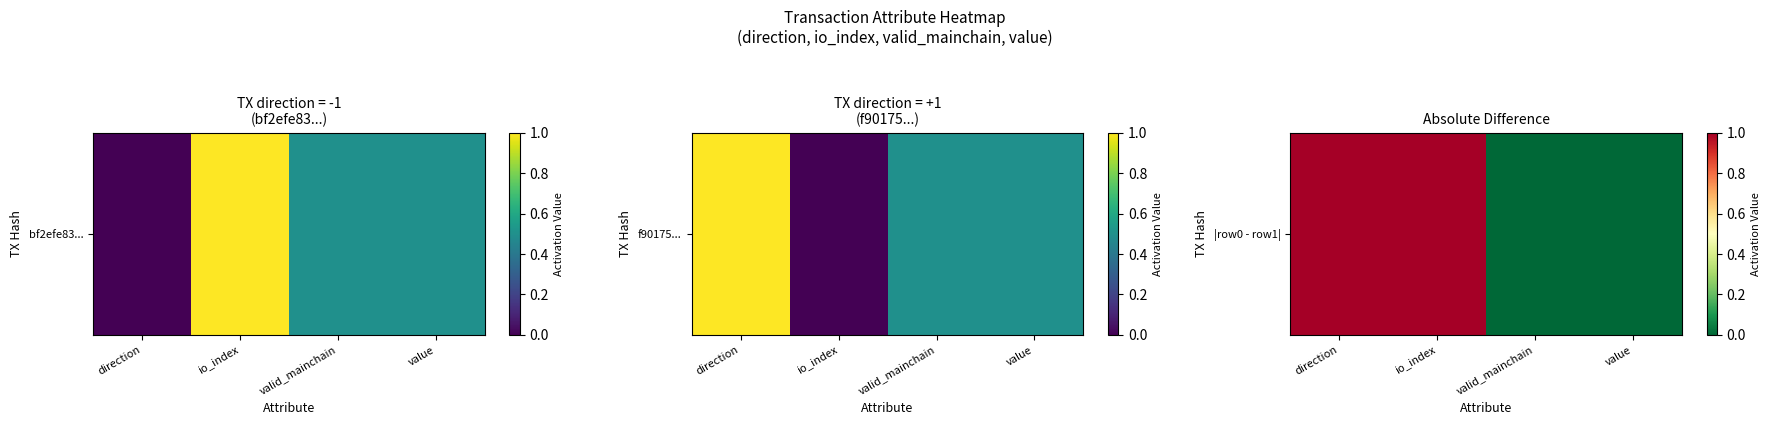

Reading right to left, what are all the values shown in this chart?

0	0	1	1